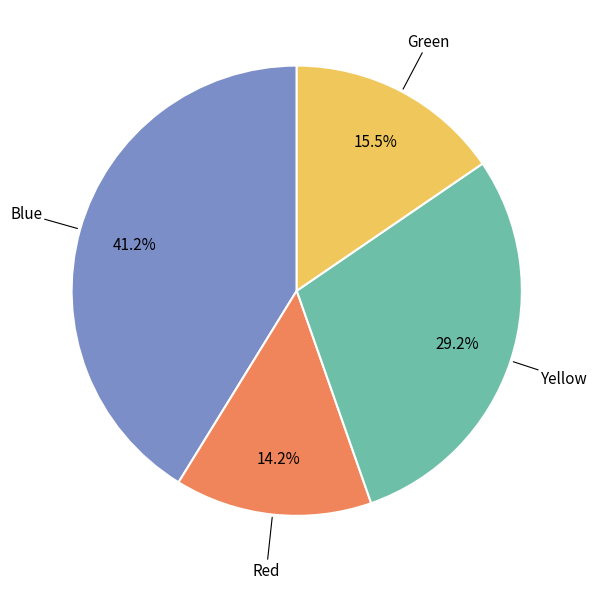

To the nearest percent, what is the difference between the Blue and Yellow slice percentages?

12%